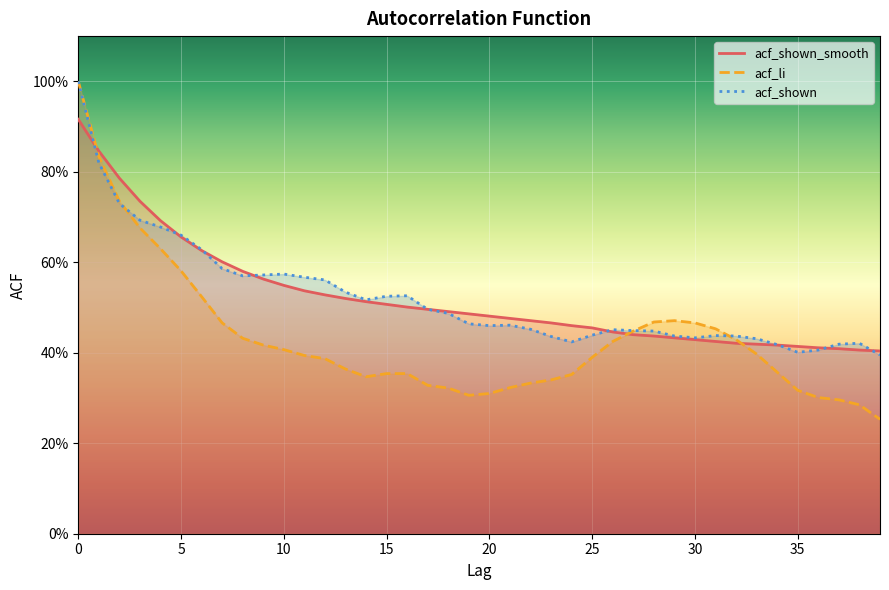

At how many categories does at least one series exceed 0?

40